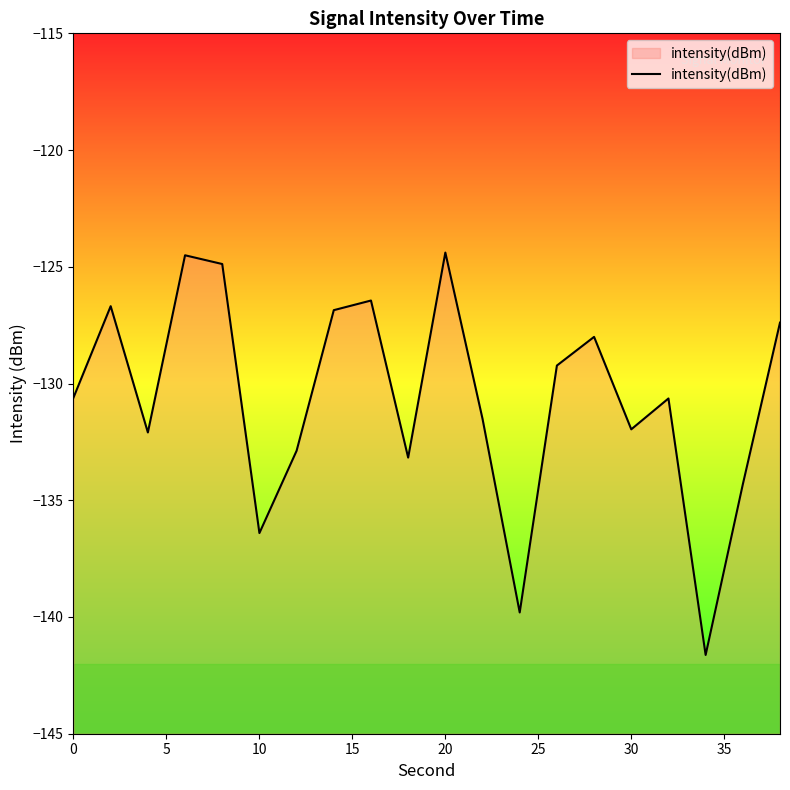

The value at 30 is -132.0. True or false?

True